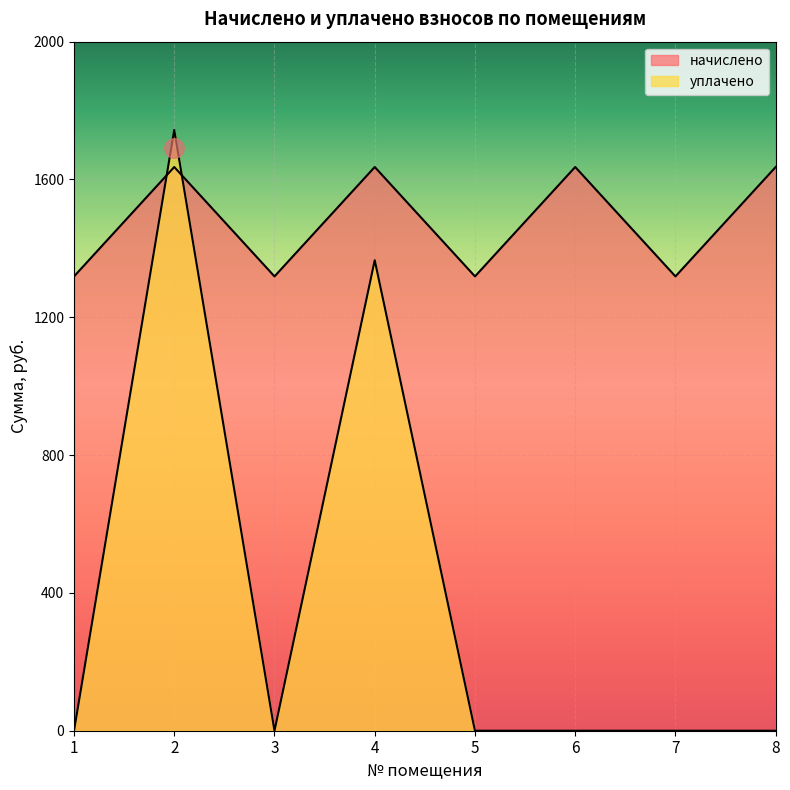

Which series changed the most between 6 and 8?

начислено